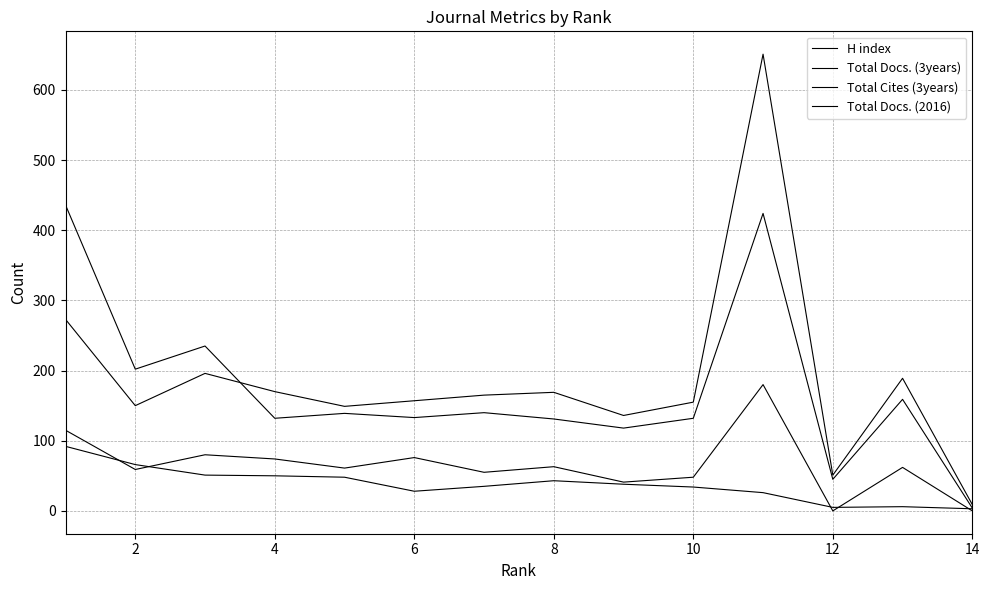

Is this an area chart (filled region under the line)?

No